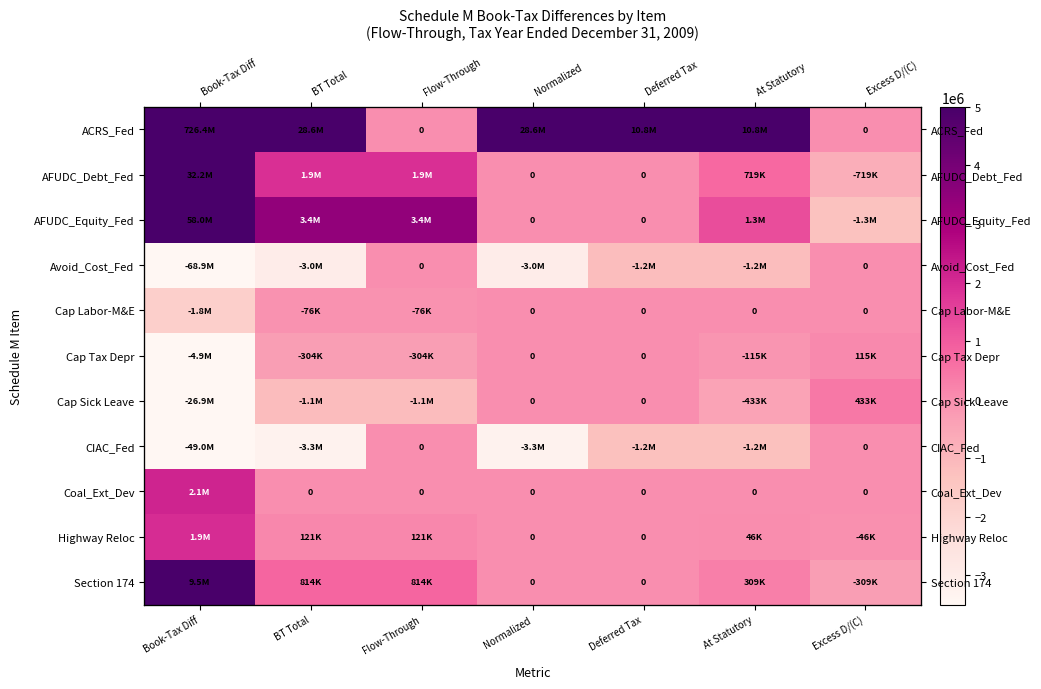

Which series changed the most between Book-Tax Diff and Excess D/(C)?

ACRS_Fed